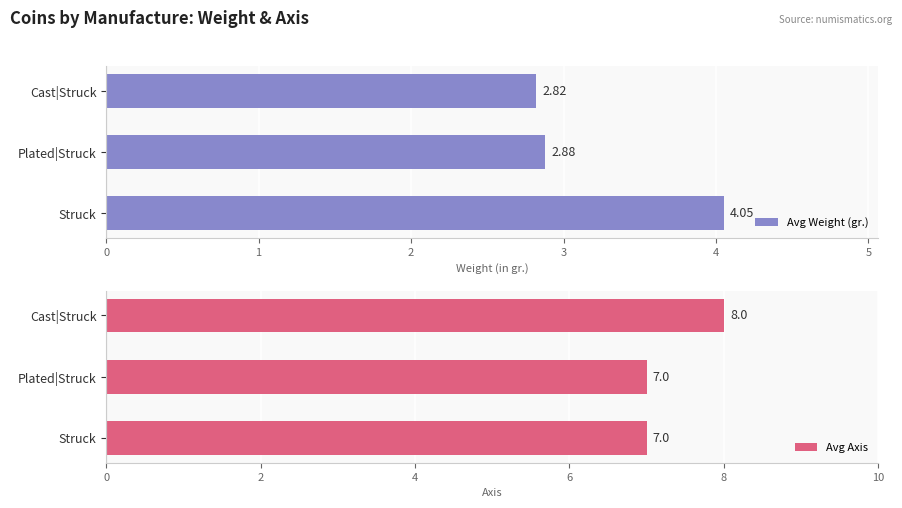

At which label is Avg Weight (gr.) closest to 3?

Plated|Struck